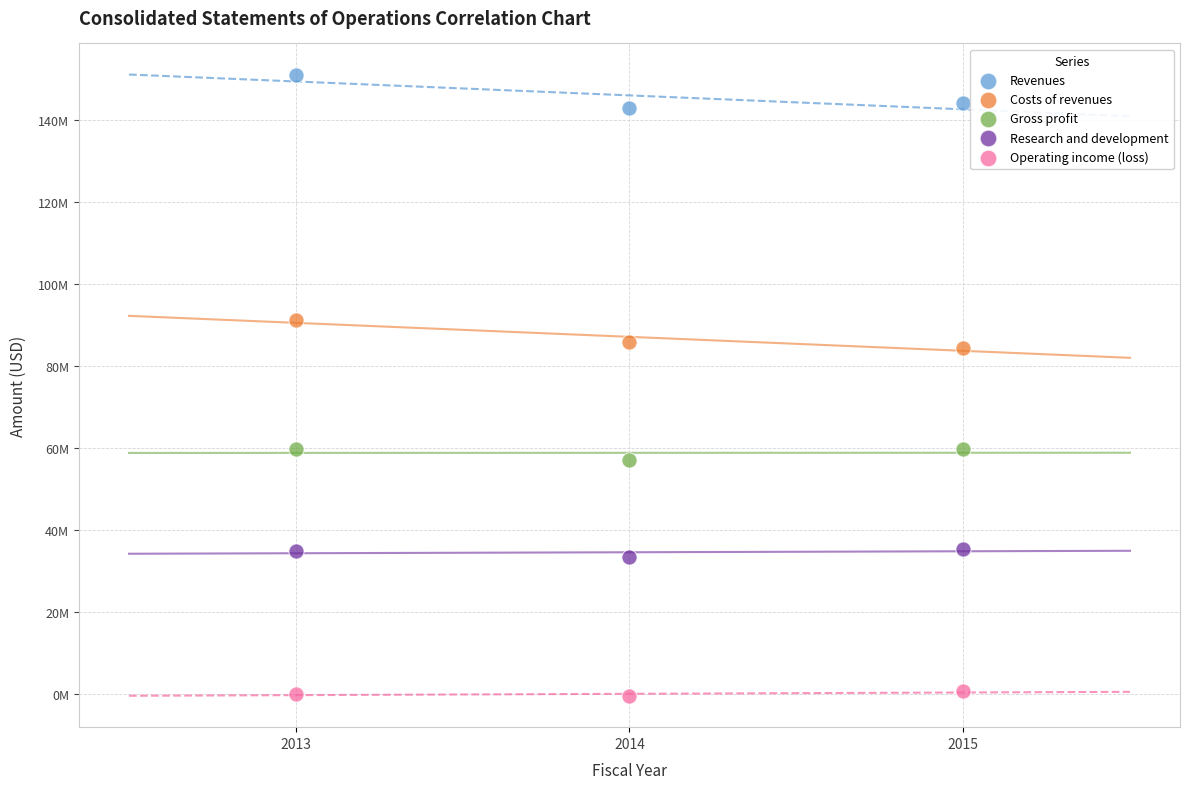

Which series contains the highest Y value?

Revenues